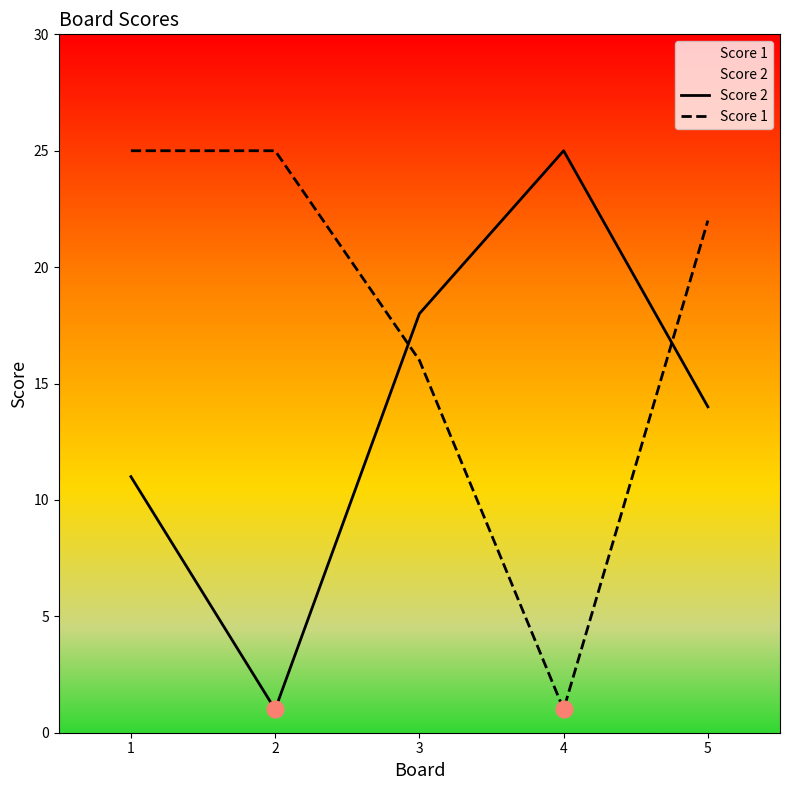

How many categories are shown in the chart?

5